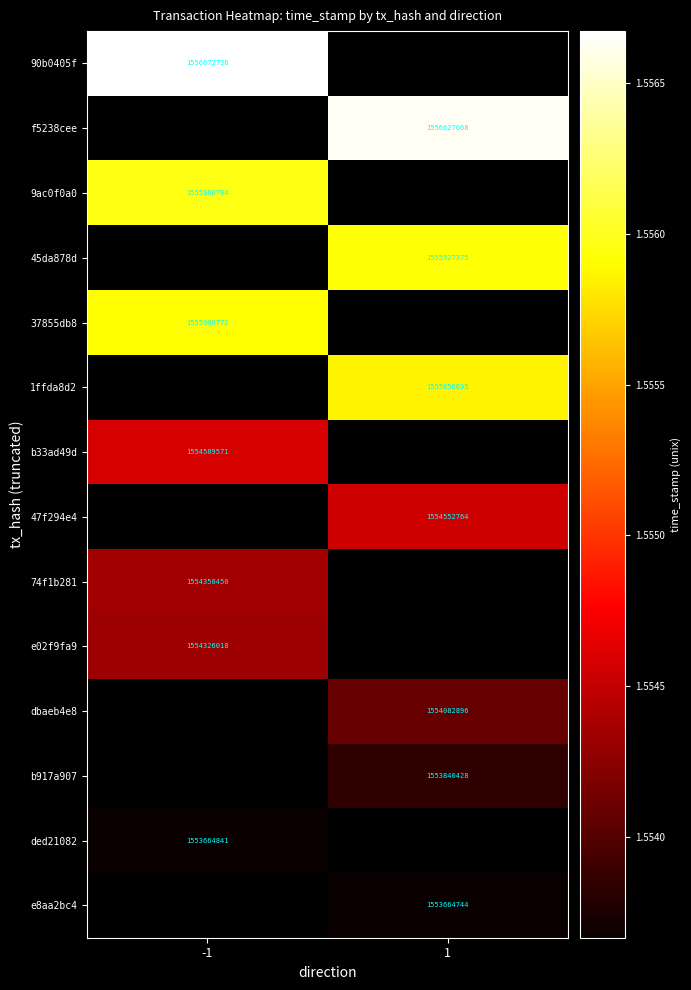

Is it true that 45da878d equals 2689654569 at 1?

False